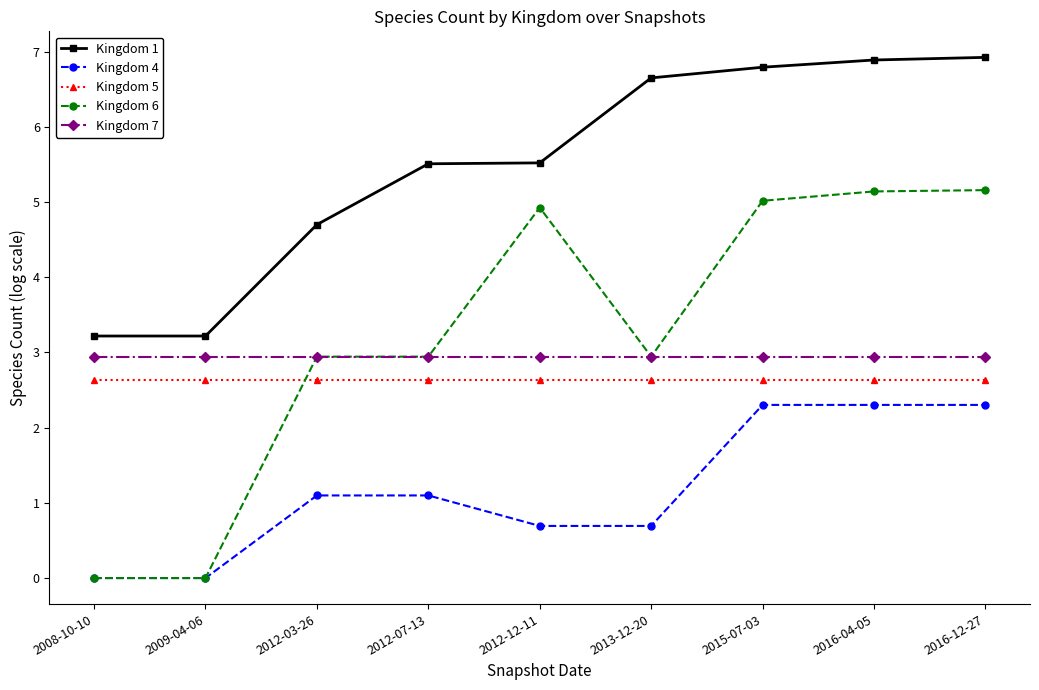

What is the label of the 2nd point from the left?

2009-04-06